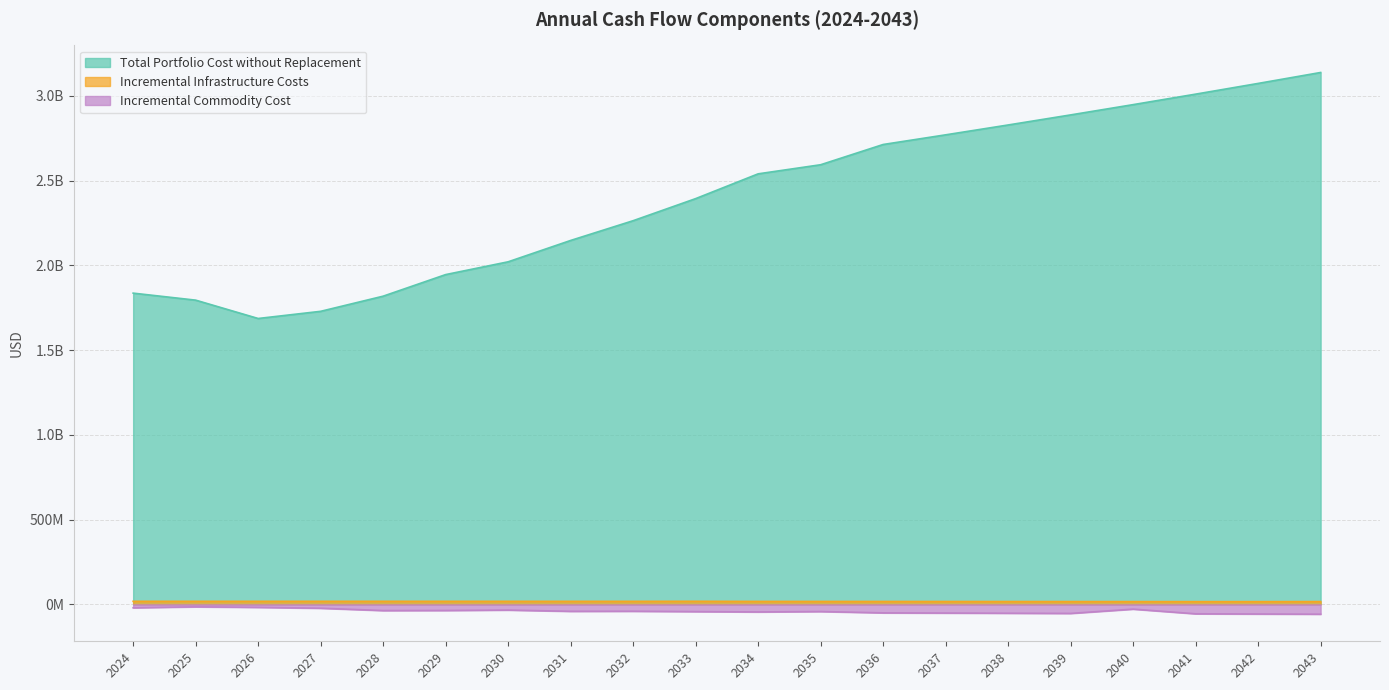

Which category has the lowest value in the Incremental Infrastructure Costs series?

2042